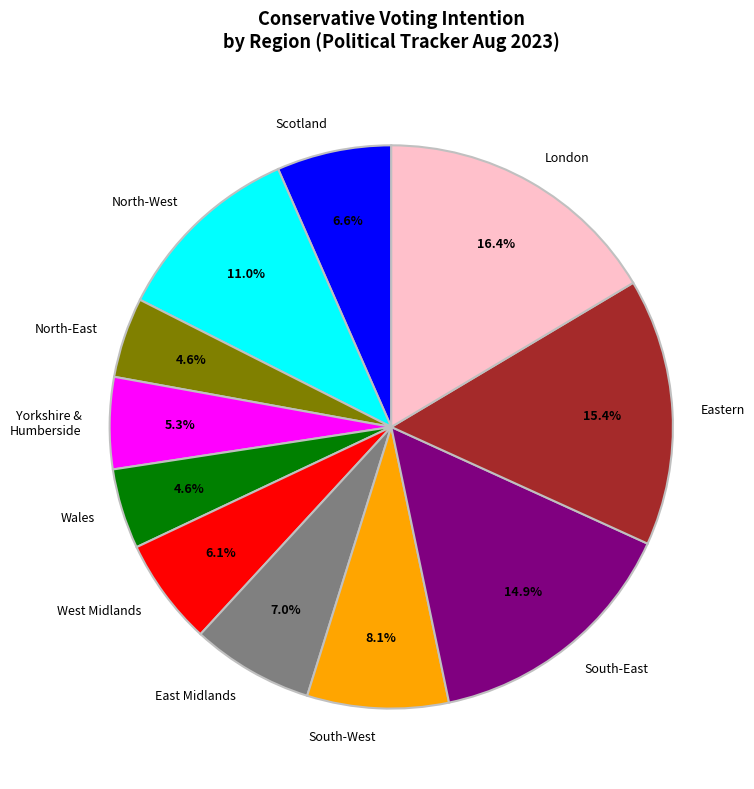

To the nearest percent, what is the difference between the Wales and Scotland slice percentages?

2%